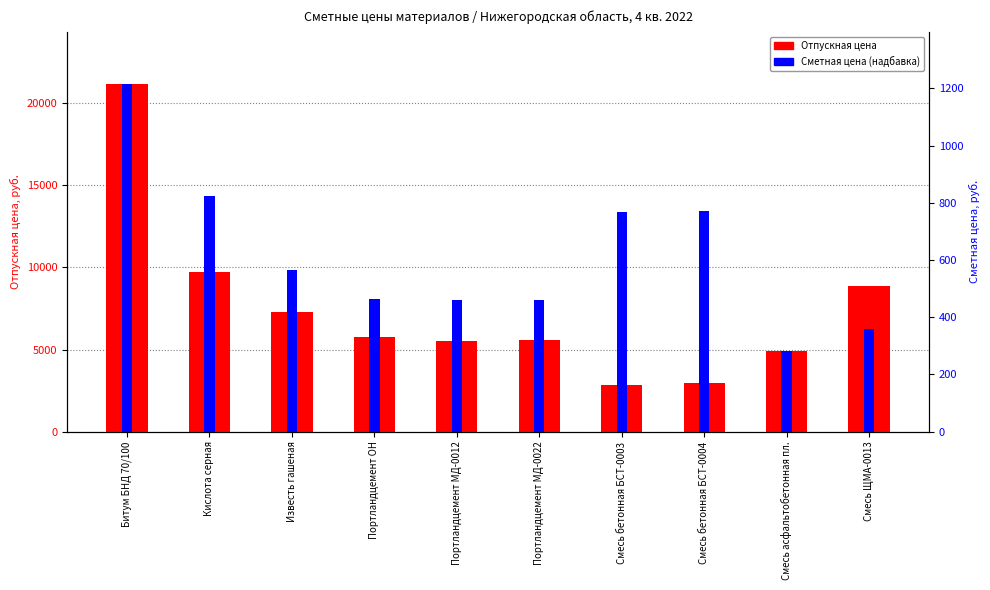

True or false: Сметная цена (надбавка) has a value of 281.2 at Смесь асфальтобетонная пл..

True